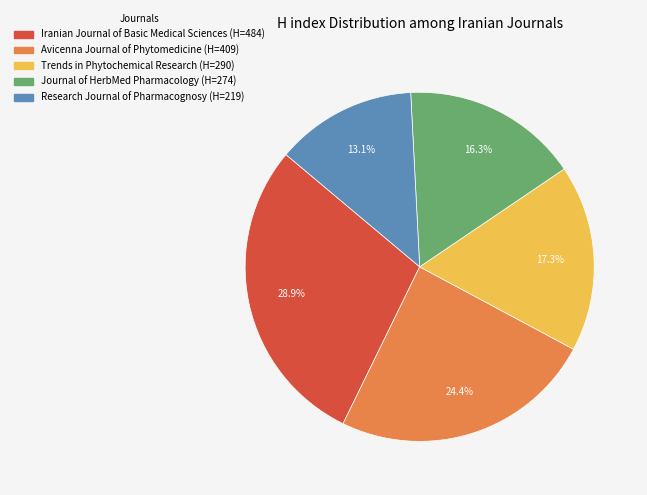

How many segments does this pie chart have?

5